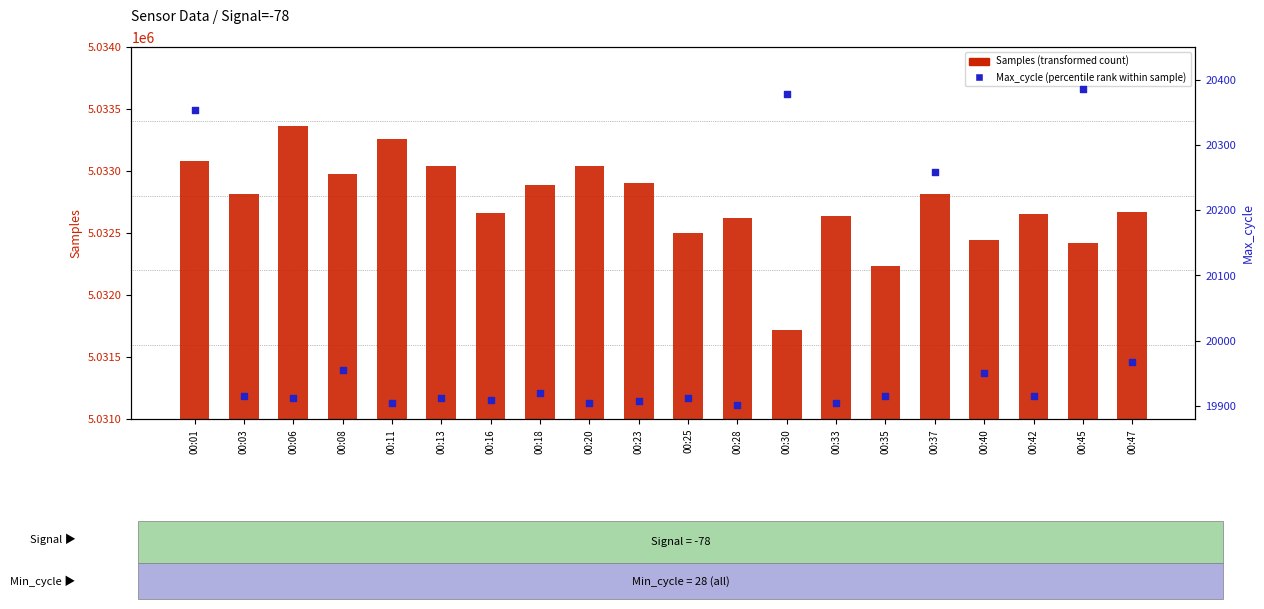

Which series reaches the maximum Y coordinate?

Samples (transformed count)